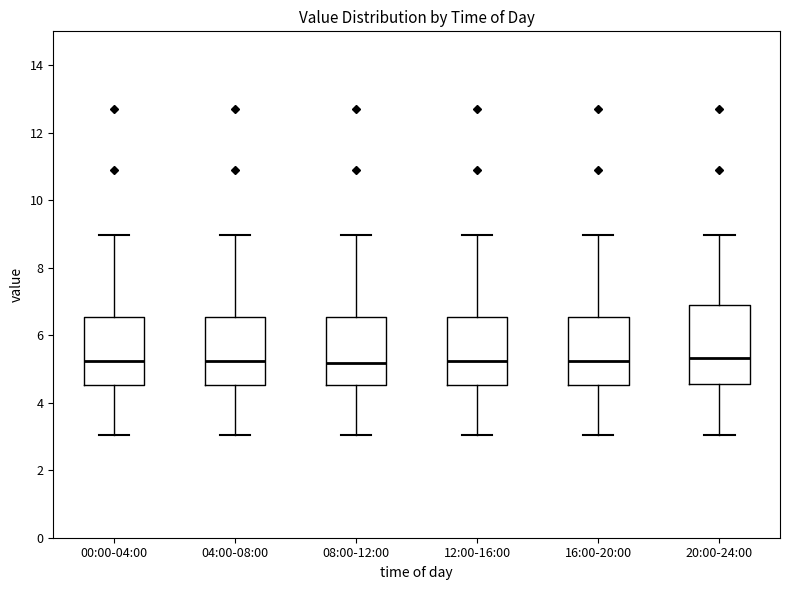

Reading left to right, read every box against the y-axis: the position of its median line, the range the box covers, and the ends of its whiskers. The values are not printed on the chart, so give them approximately, as read against the axis.

00:00-04:00: median 5.2, box 4.6 to 6.6, whiskers 3.0 to 9.0
04:00-08:00: median 5.2, box 4.6 to 6.6, whiskers 3.0 to 9.0
08:00-12:00: median 5.2, box 4.6 to 6.6, whiskers 3.0 to 9.0
12:00-16:00: median 5.2, box 4.6 to 6.6, whiskers 3.0 to 9.0
16:00-20:00: median 5.2, box 4.6 to 6.6, whiskers 3.0 to 9.0
20:00-24:00: median 5.4, box 4.6 to 6.8, whiskers 3.0 to 9.0